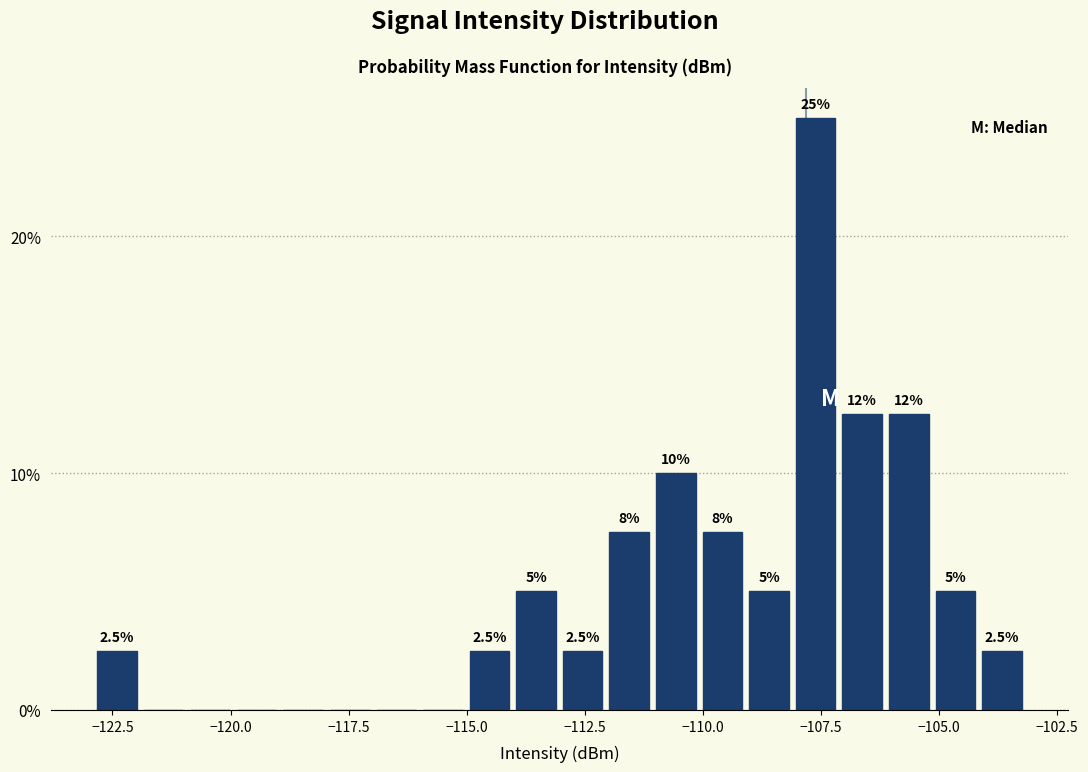

Around what value on the x-axis is the tallest bar? Give the approximate position of its centre, as read against the axis.

-107.5